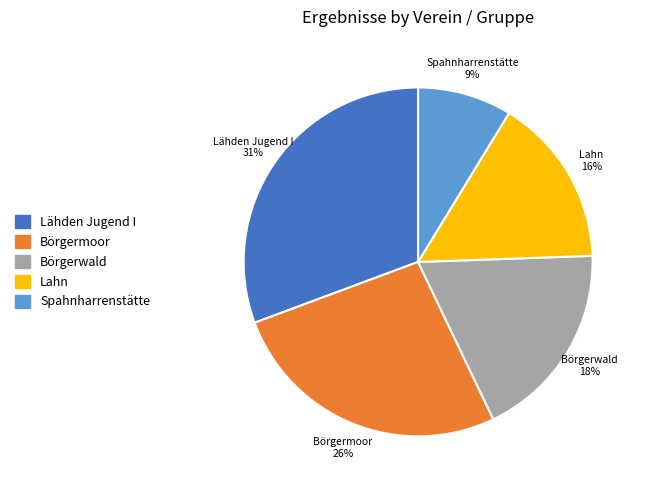

Combined, do Lahn and Börgerwald account for over 50%?

No